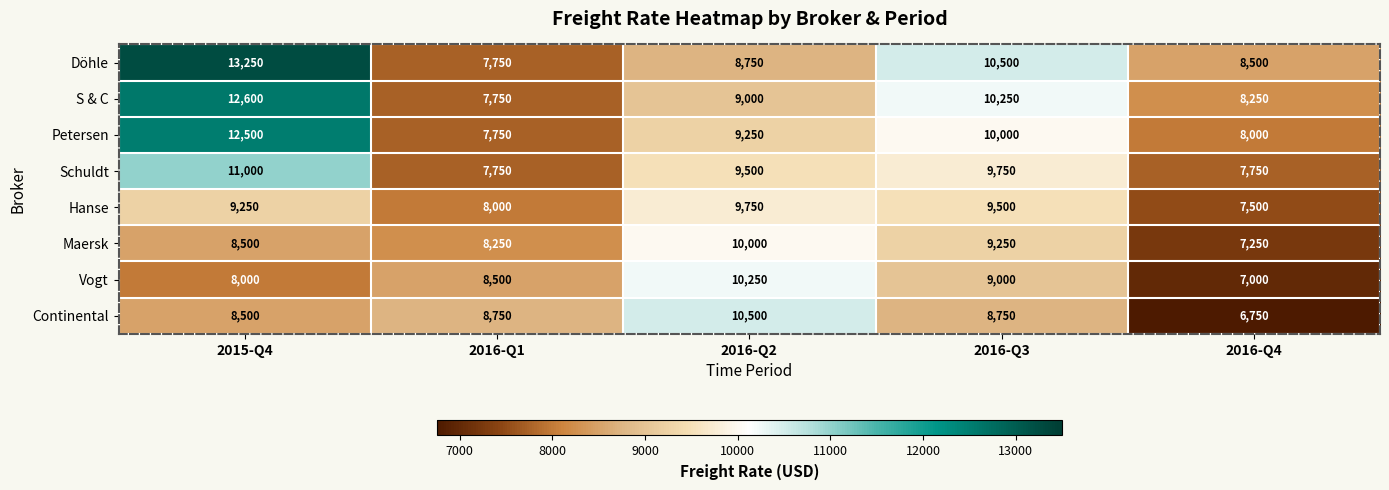

Which series has the largest total across all categories?

Döhle